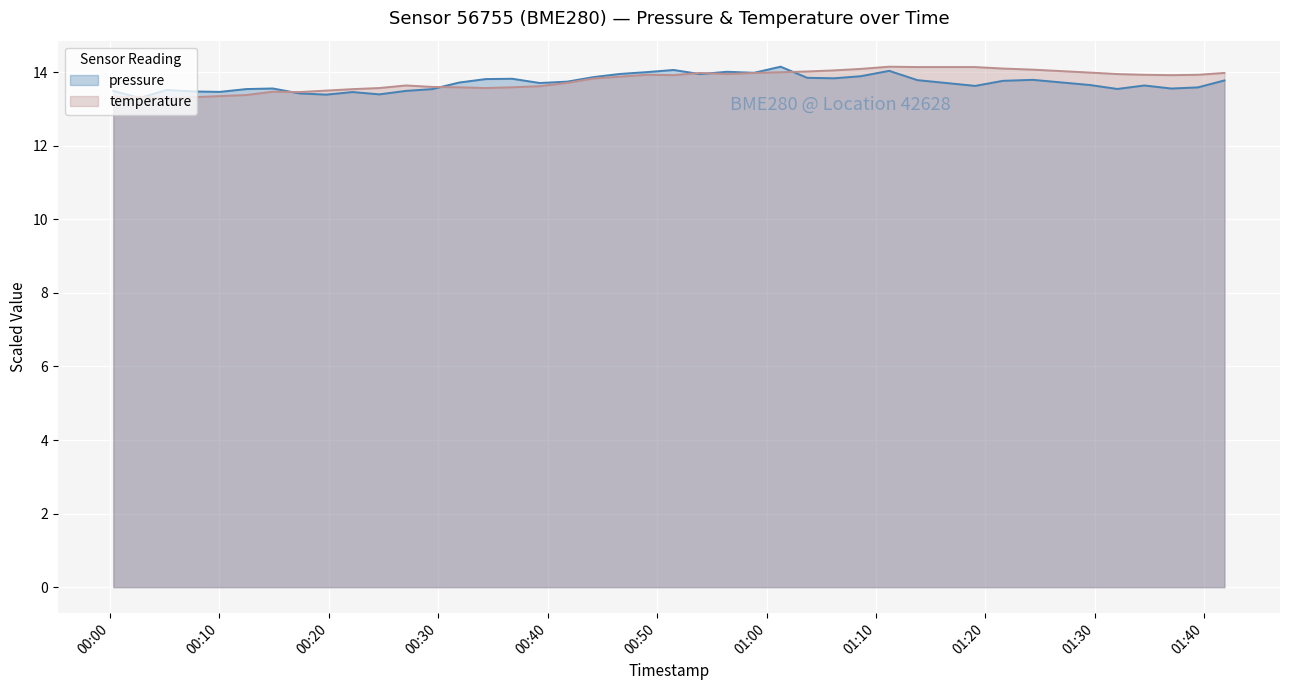

What is the maximum value shown in the chart?

14.2